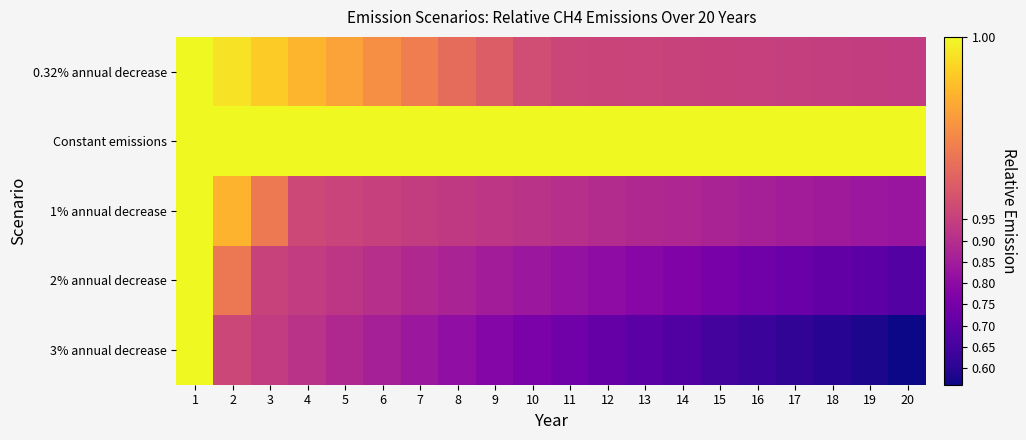

Reading left to right, transcribe all the data shown in this chart.

0.32% annual decrease: 1=1.0	2=1.0	3=1.0	4=1.0	5=1.0	6=1.0	7=1.0	8=1.0	9=1.0	10=1.0	11=1.0	12=1.0	13=1.0	14=1.0	15=1.0	16=1.0	17=0.9	18=0.9	19=0.9	20=0.9
Constant emissions: 1=1.0	2=1.0	3=1.0	4=1.0	5=1.0	6=1.0	7=1.0	8=1.0	9=1.0	10=1.0	11=1.0	12=1.0	13=1.0	14=1.0	15=1.0	16=1.0	17=1.0	18=1.0	19=1.0	20=1.0
1% annual decrease: 1=1.0	2=1.0	3=1.0	4=1.0	5=1.0	6=1.0	7=0.9	8=0.9	9=0.9	10=0.9	11=0.9	12=0.9	13=0.9	14=0.9	15=0.9	16=0.9	17=0.9	18=0.8	19=0.8	20=0.8
2% annual decrease: 1=1.0	2=1.0	3=1.0	4=0.9	5=0.9	6=0.9	7=0.9	8=0.9	9=0.9	10=0.8	11=0.8	12=0.8	13=0.8	14=0.8	15=0.8	16=0.7	17=0.7	18=0.7	19=0.7	20=0.7
3% annual decrease: 1=1.0	2=1.0	3=0.9	4=0.9	5=0.9	6=0.9	7=0.8	8=0.8	9=0.8	10=0.8	11=0.7	12=0.7	13=0.7	14=0.7	15=0.7	16=0.6	17=0.6	18=0.6	19=0.6	20=0.6